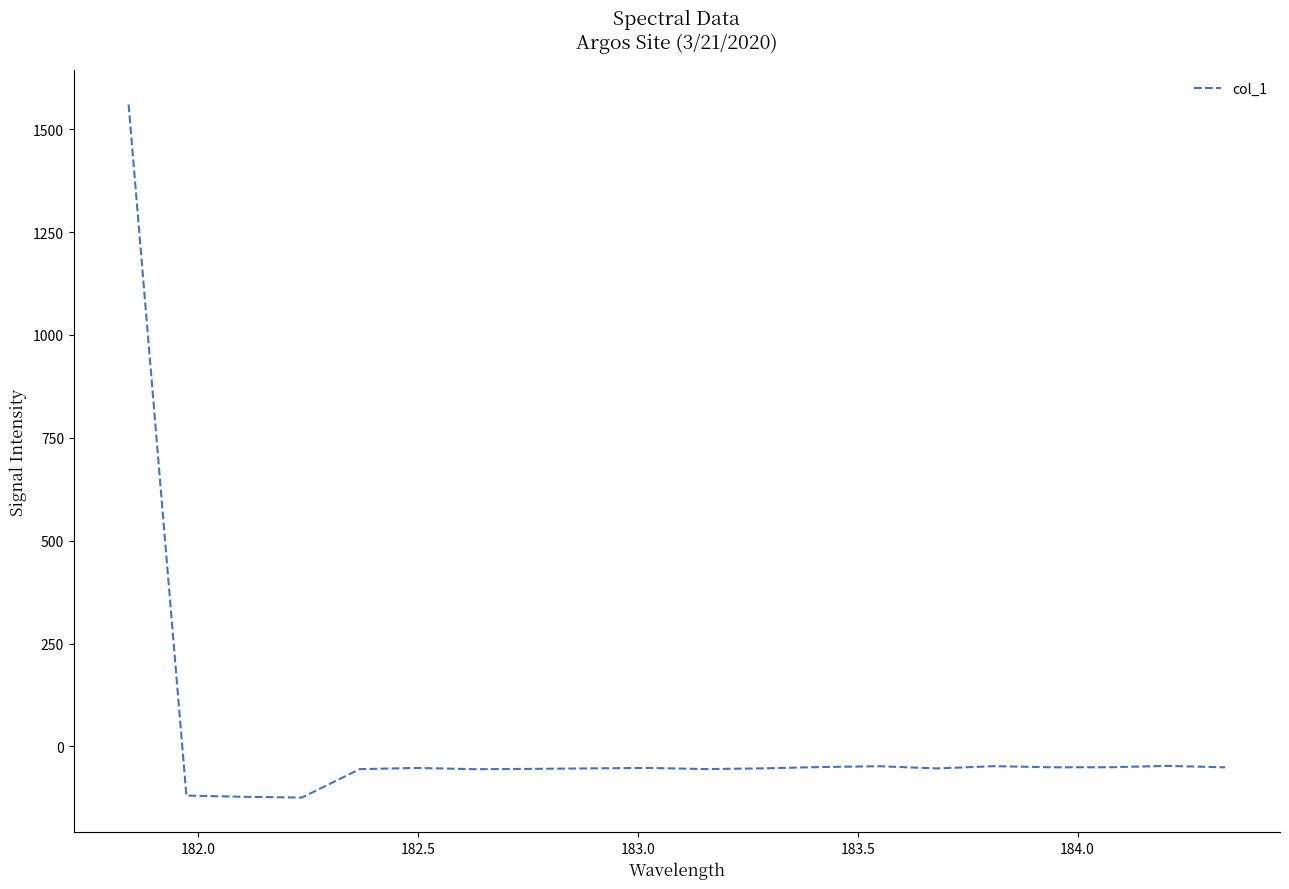

What is the difference between the maximum and minimum values?

1684.4